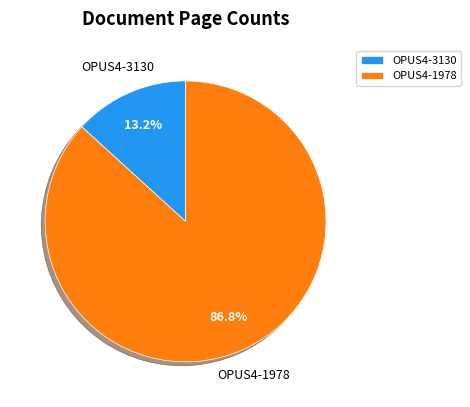

Which slice is the smallest?

OPUS4-3130